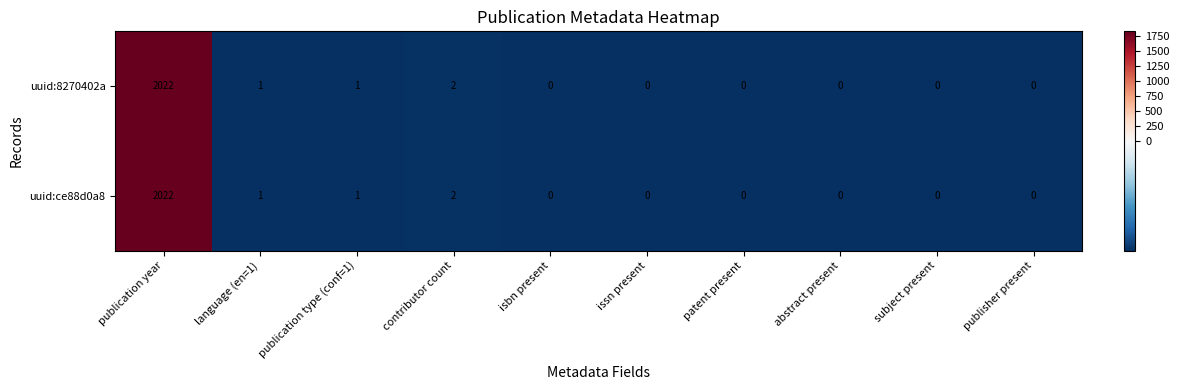

Reading right to left, list all the values displayed in this chart.

uuid:8270402a: publisher present=0	subject present=0	abstract present=0	patent present=0	issn present=0	isbn present=0	contributor count=2	publication type (conf=1)=1	language (en=1)=1	publication year=2022
uuid:ce88d0a8: publisher present=0	subject present=0	abstract present=0	patent present=0	issn present=0	isbn present=0	contributor count=2	publication type (conf=1)=1	language (en=1)=1	publication year=2022